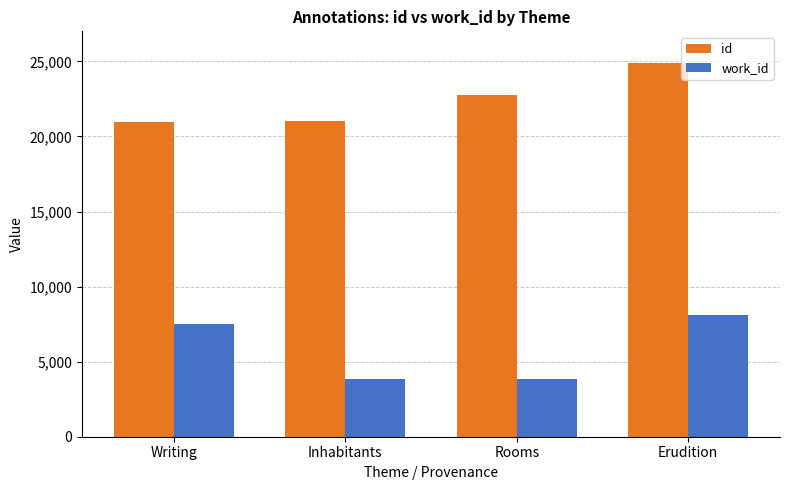

How many bars are there in total?

8